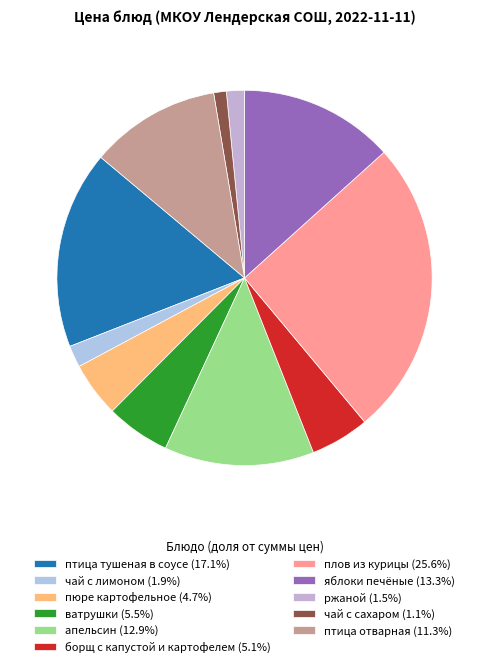

Which category has the biggest portion of the pie?

плов из курицы